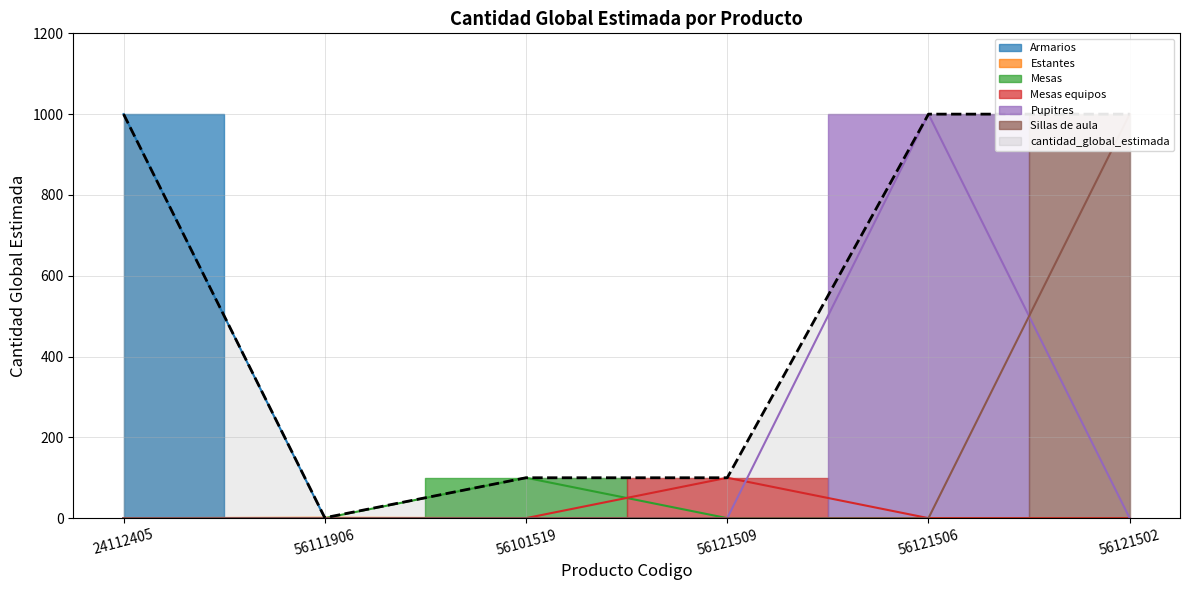

Reading right to left, extract all data points from this chart.

56121502=1000	56121506=1000	56121509=100	56101519=100	56111906=1	24112405=1000